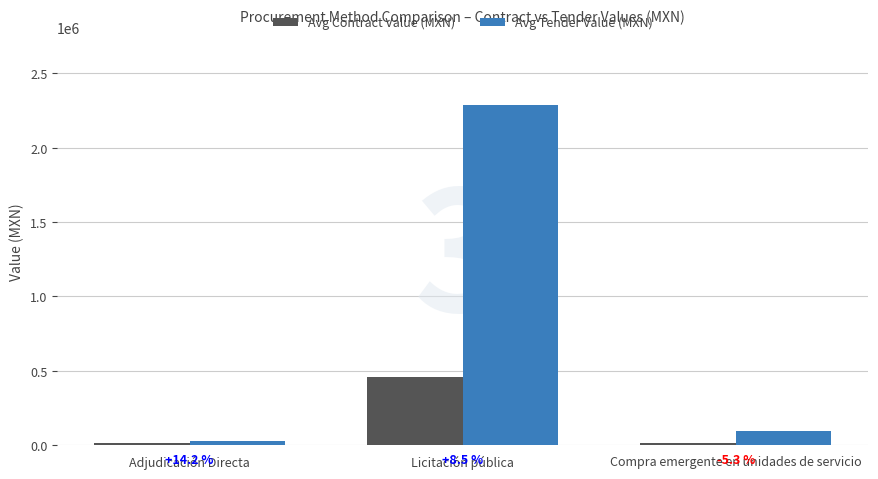

How many groups of bars are there?

3